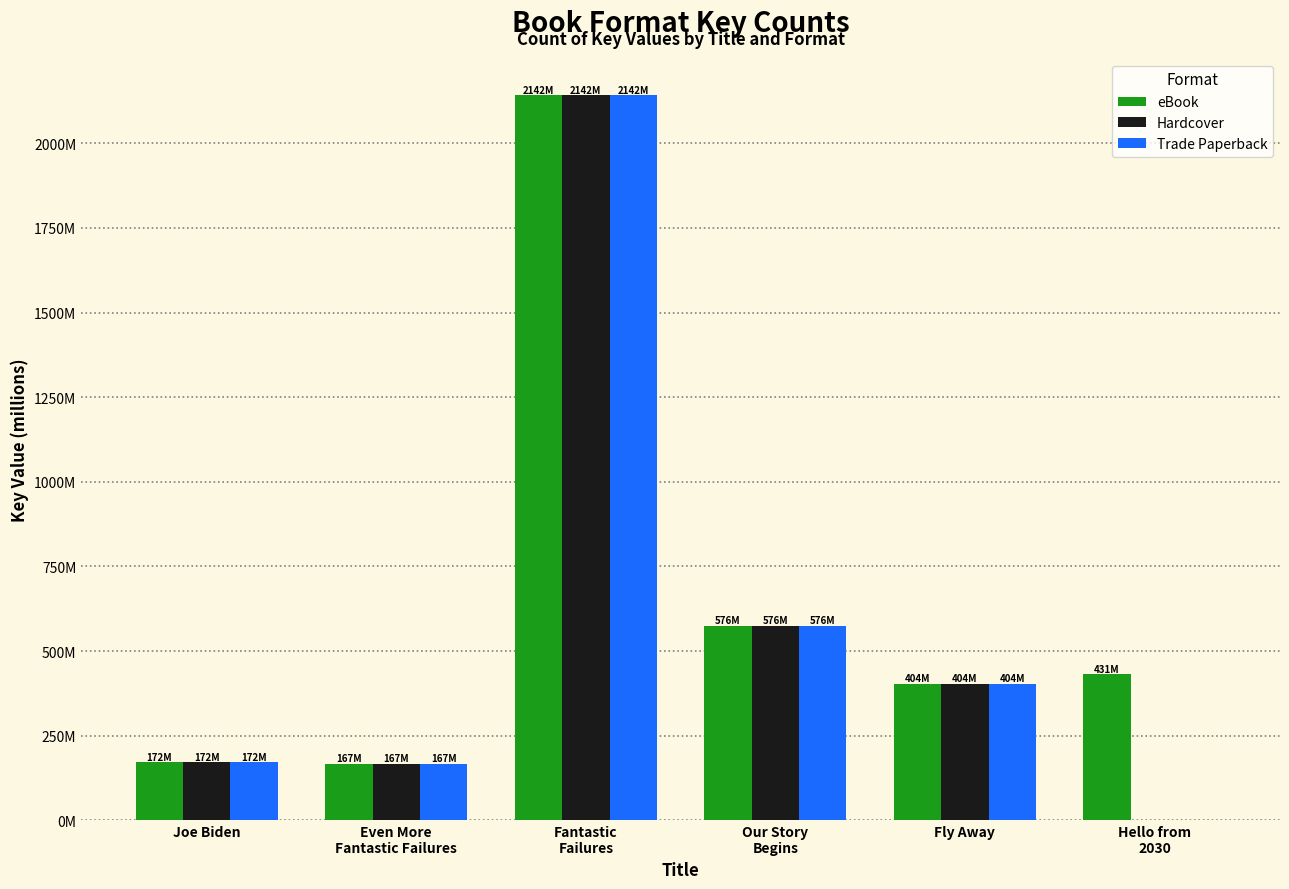

What are all the series names shown in the legend?

eBook, Hardcover, Trade Paperback